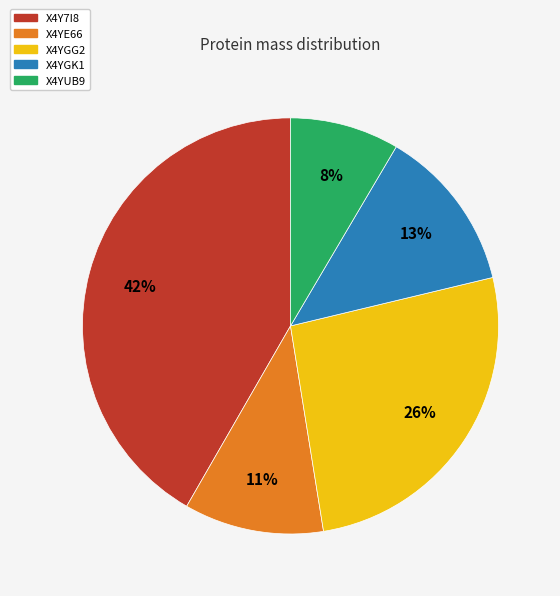

Is the sum of X4YGG2 and X4Y7I8 greater than half?

Yes